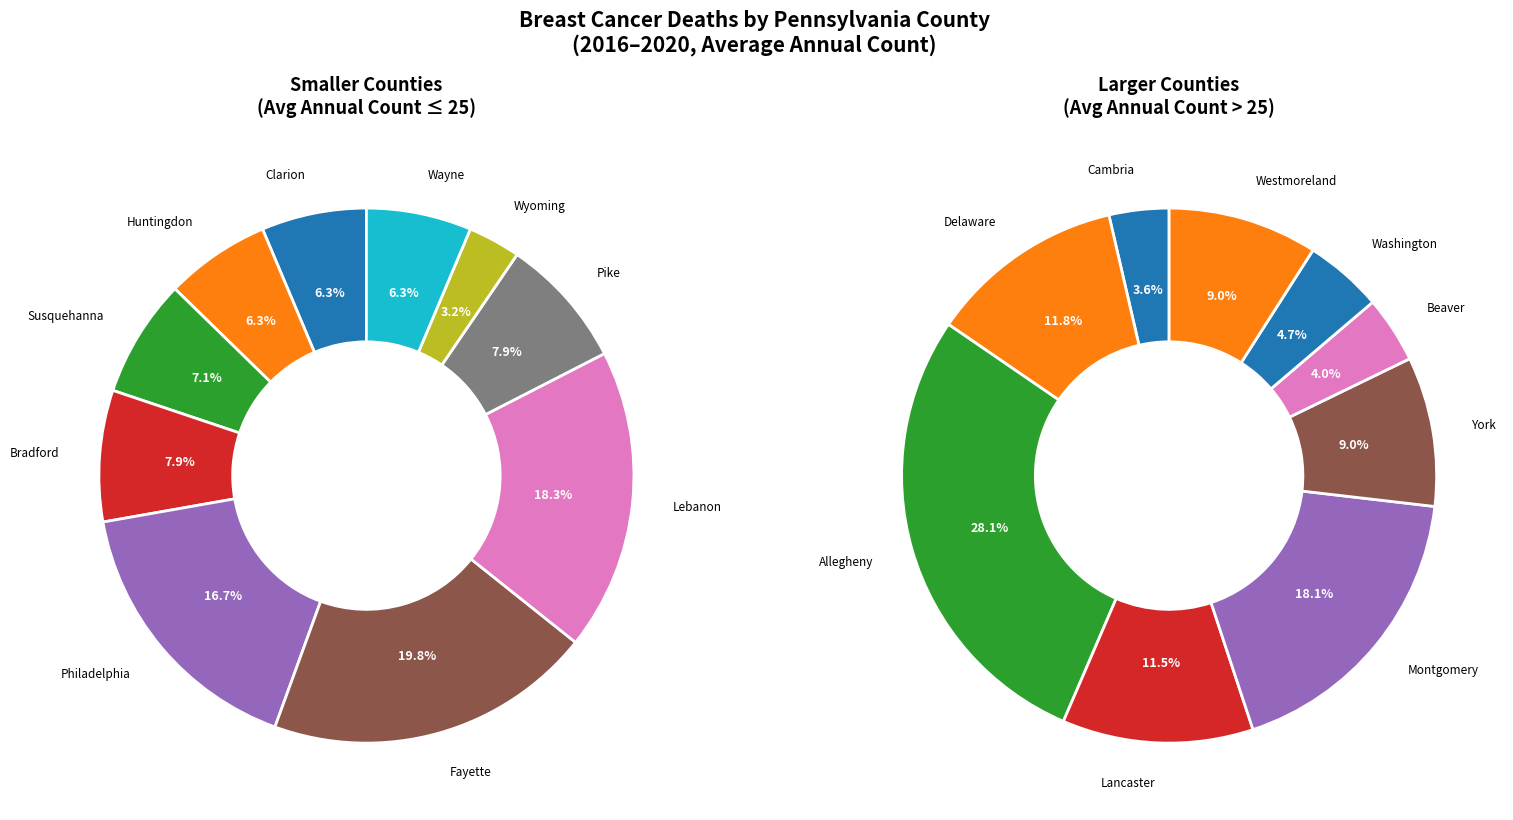

Combined, do Lebanon and Fayette account for over 50%?

No